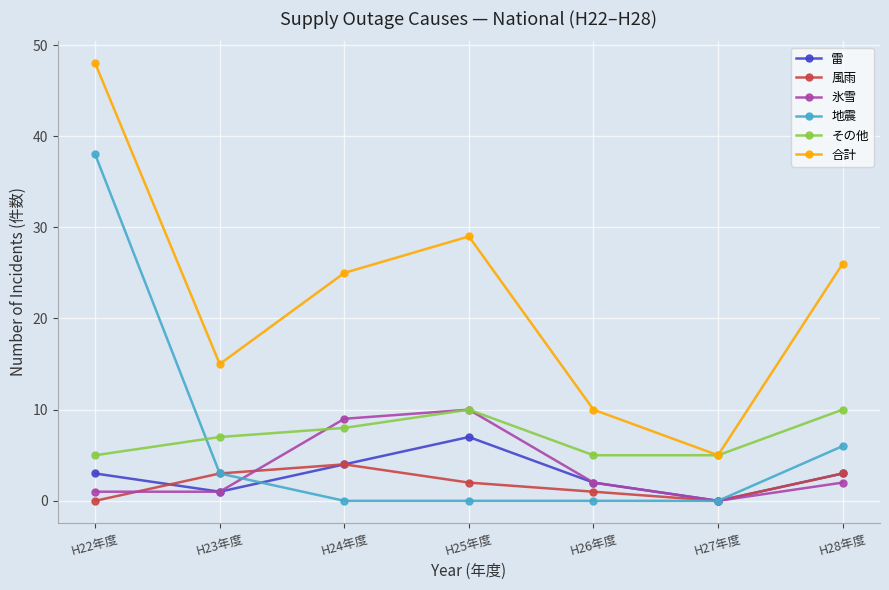

In 雷, how many points are higher than both neighbors (excluding endpoints)?

1